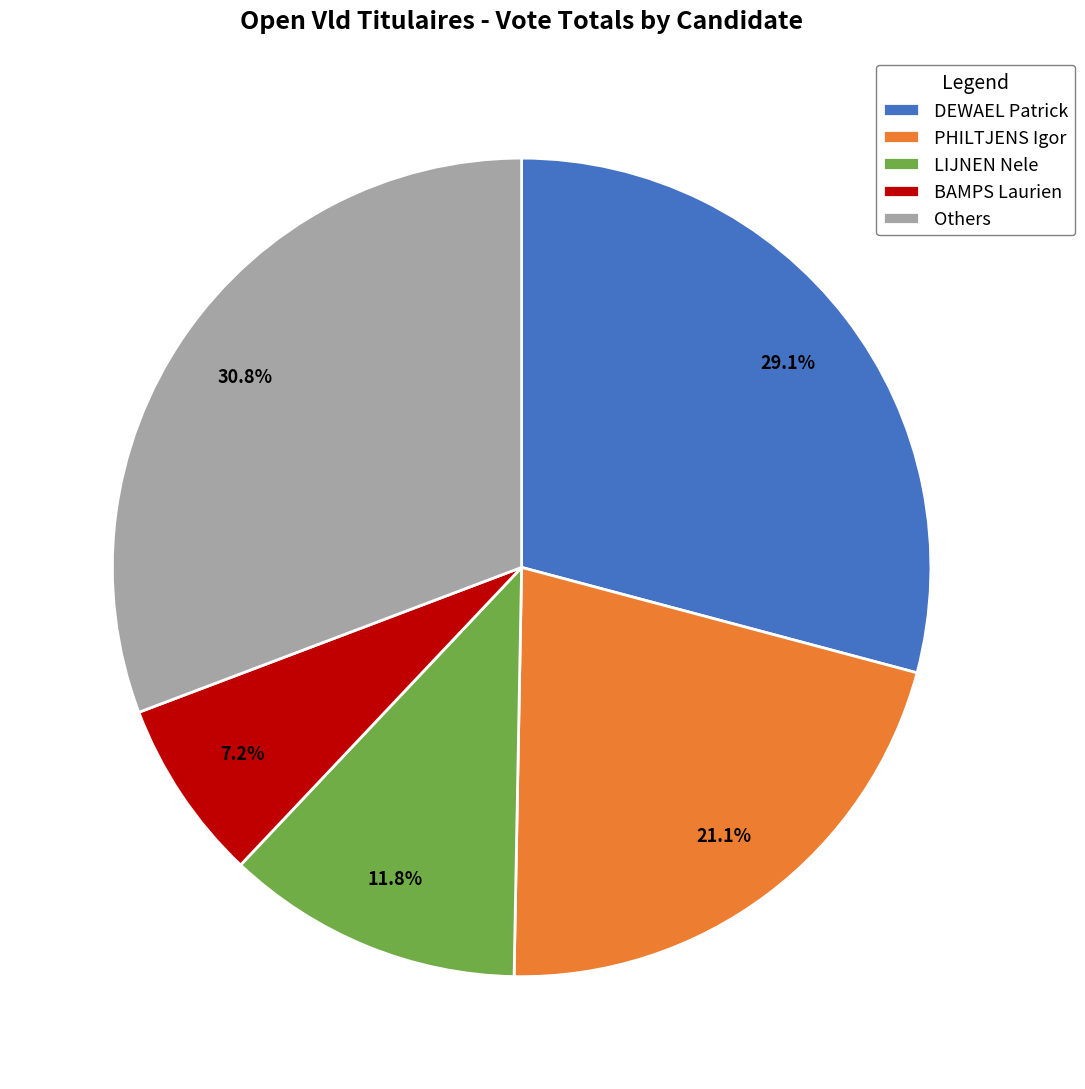

Which category has the smallest portion of the pie?

BAMPS Laurien